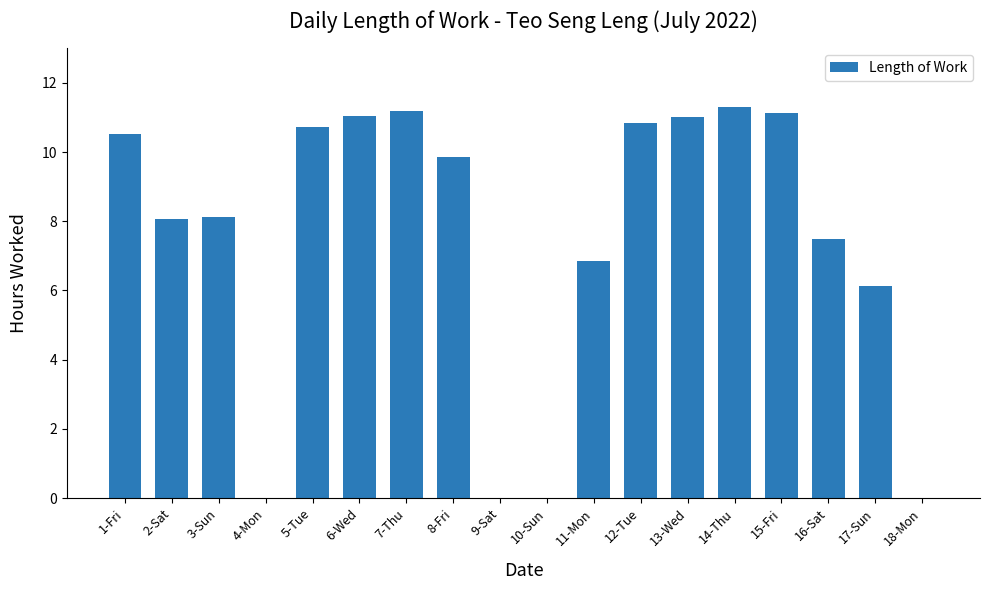

The chart shows a value of 11.2 at 7-Thu. True or false?

True